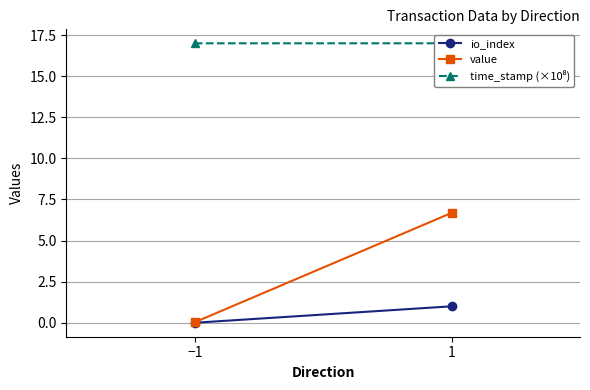

What is the total value across all series at −1?

17.0